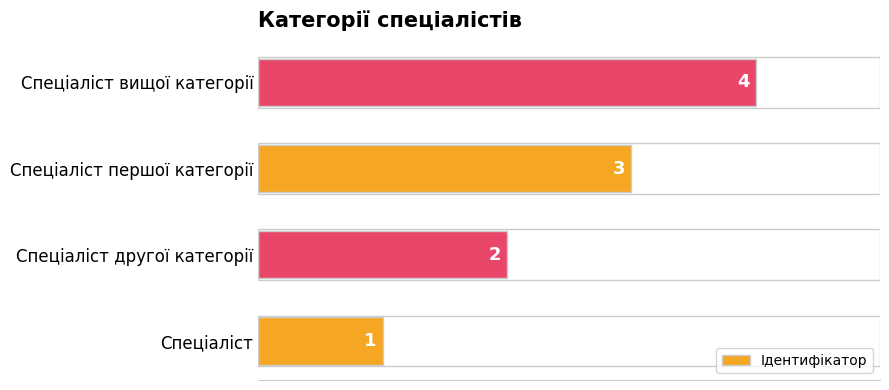

What is the sum of all values?

10